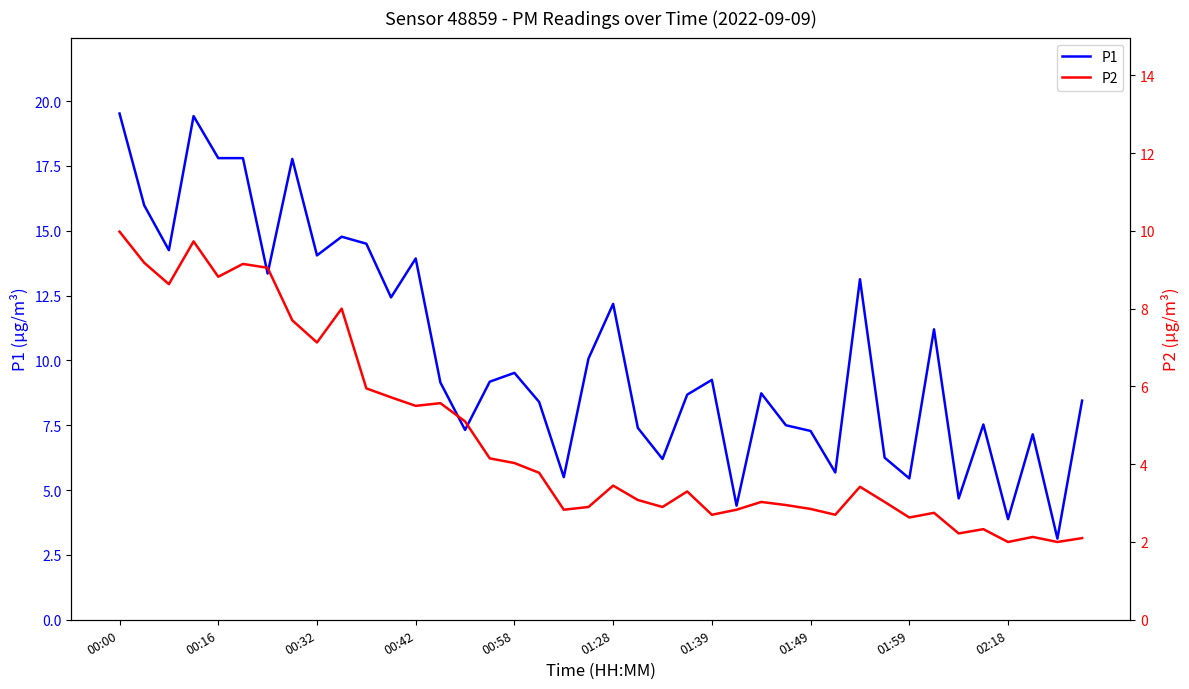

What position from the right is 25?

15